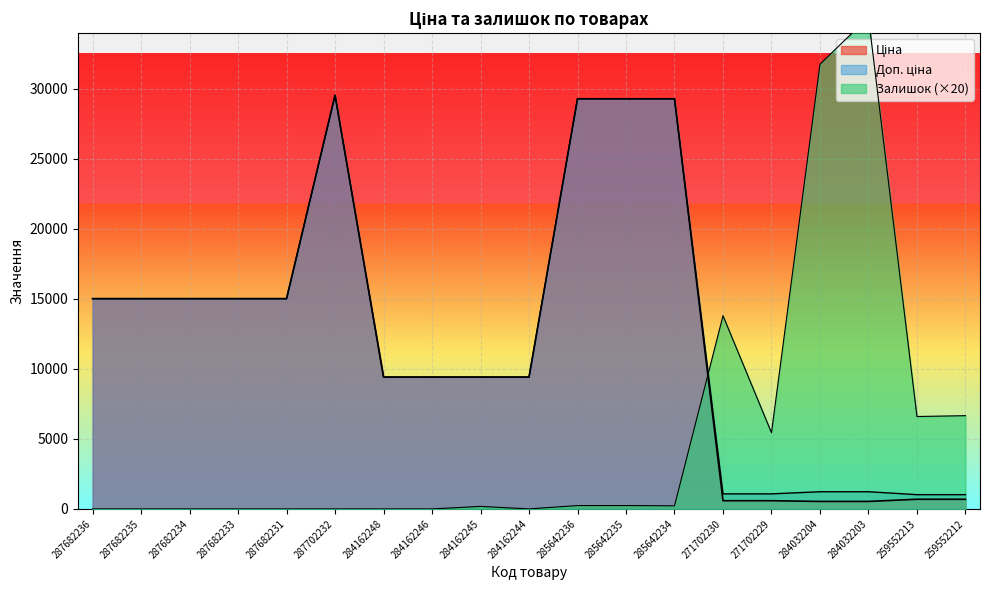

Is it true that Залишок equals 0.0 at 287682231?

True